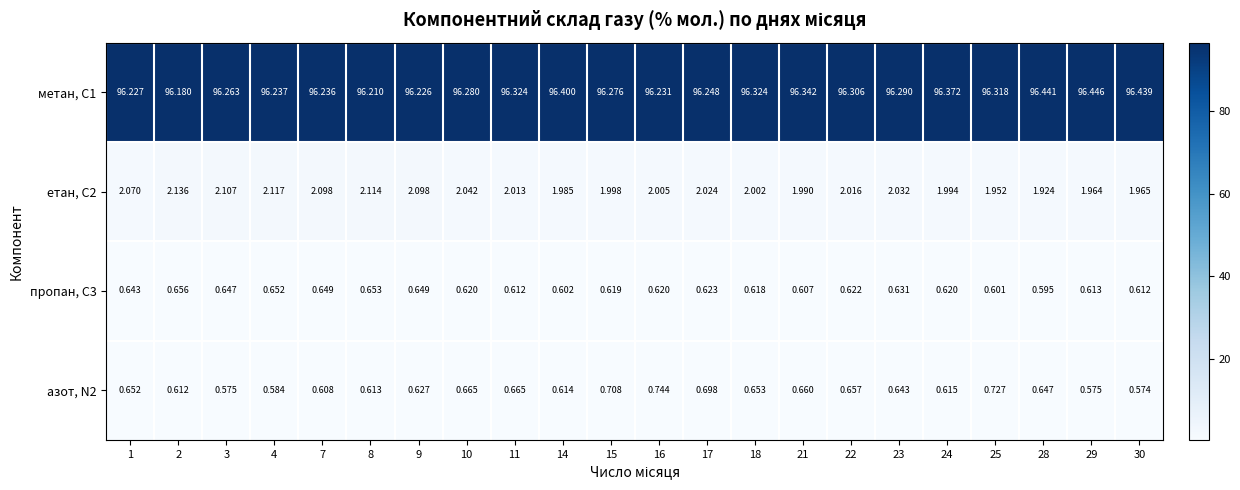

Is the value of метан, С1 at 2 greater than the value of етан, С2 at 8?

Yes